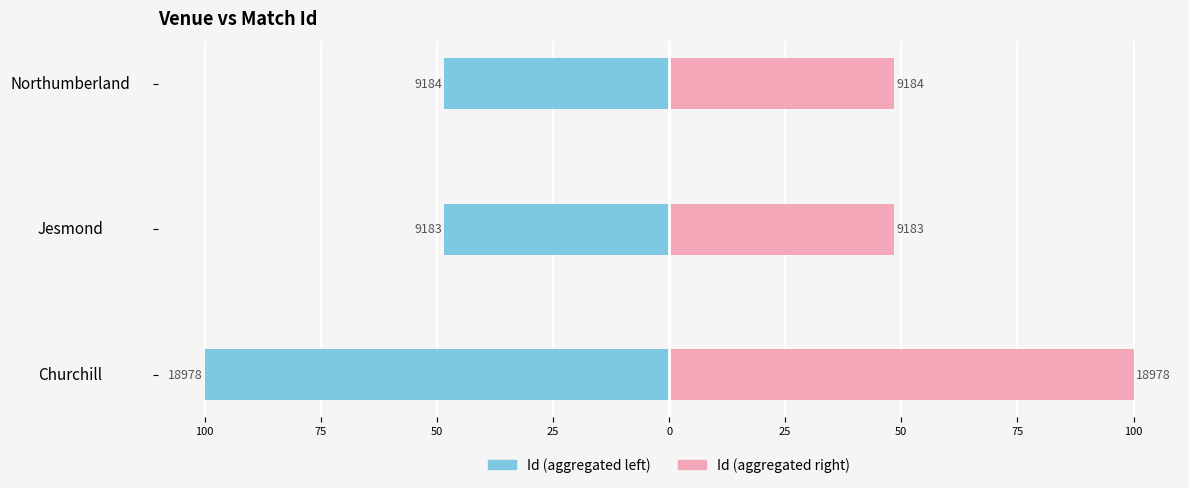

How many series are shown in this chart?

2